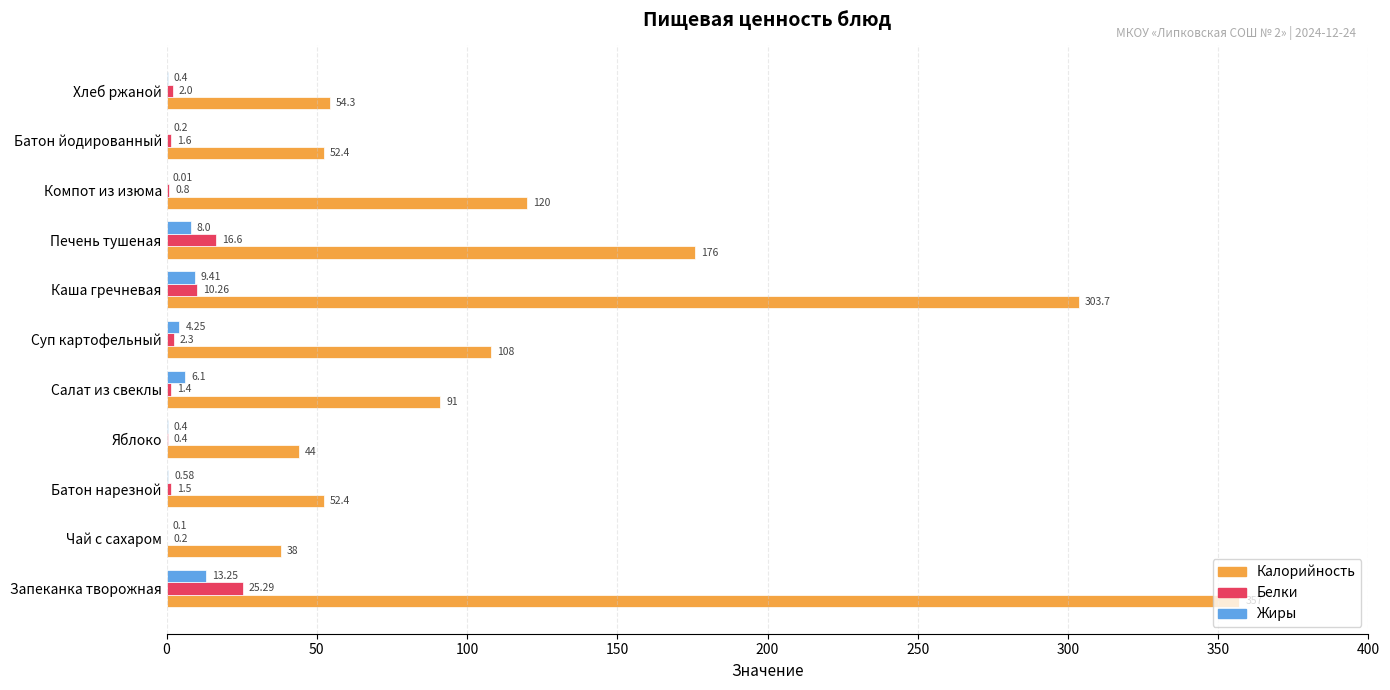

What is the sum of all Белки values?

62.4